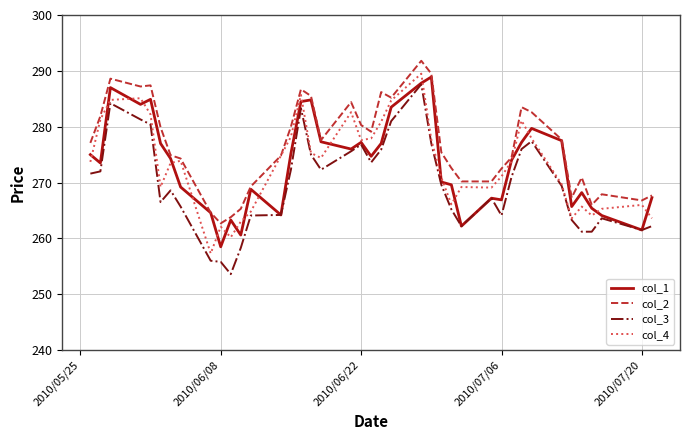

Which series has the largest total across all categories?

col_2